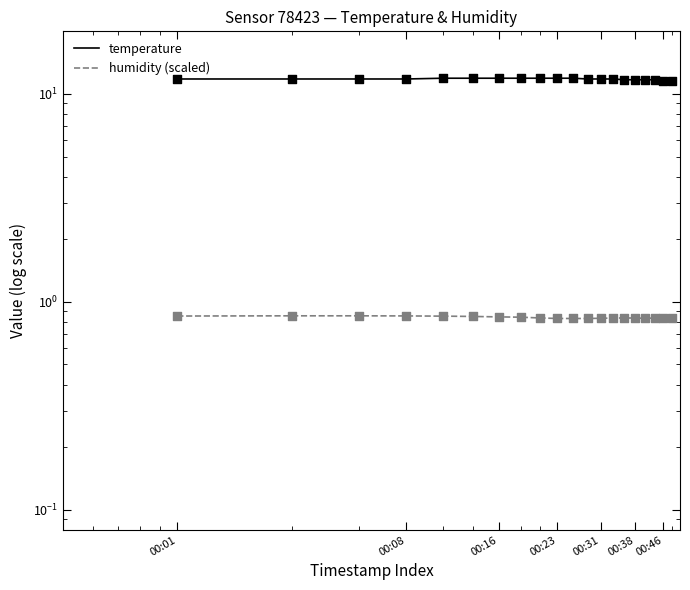

Which series reaches the minimum Y coordinate?

humidity (scaled)